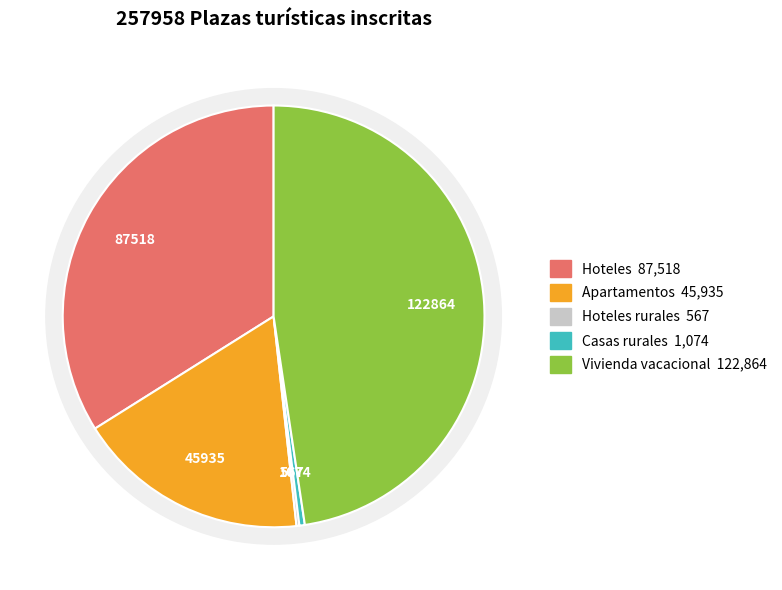

What percentage is the Hoteles slice, to the nearest percent?

34%